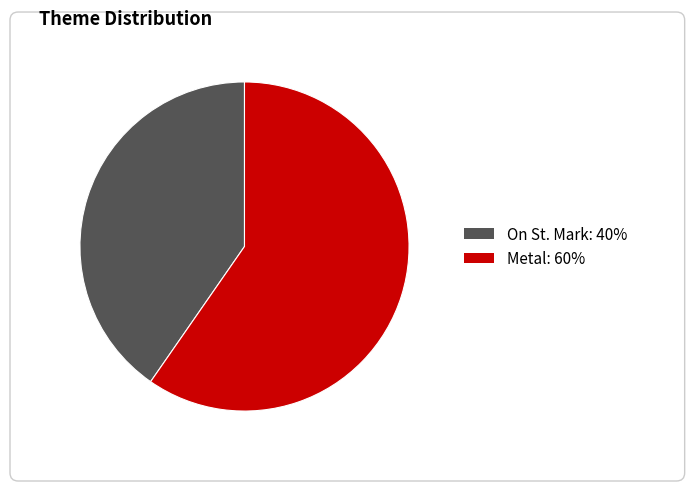

Which slice is the smallest?

On St. Mark